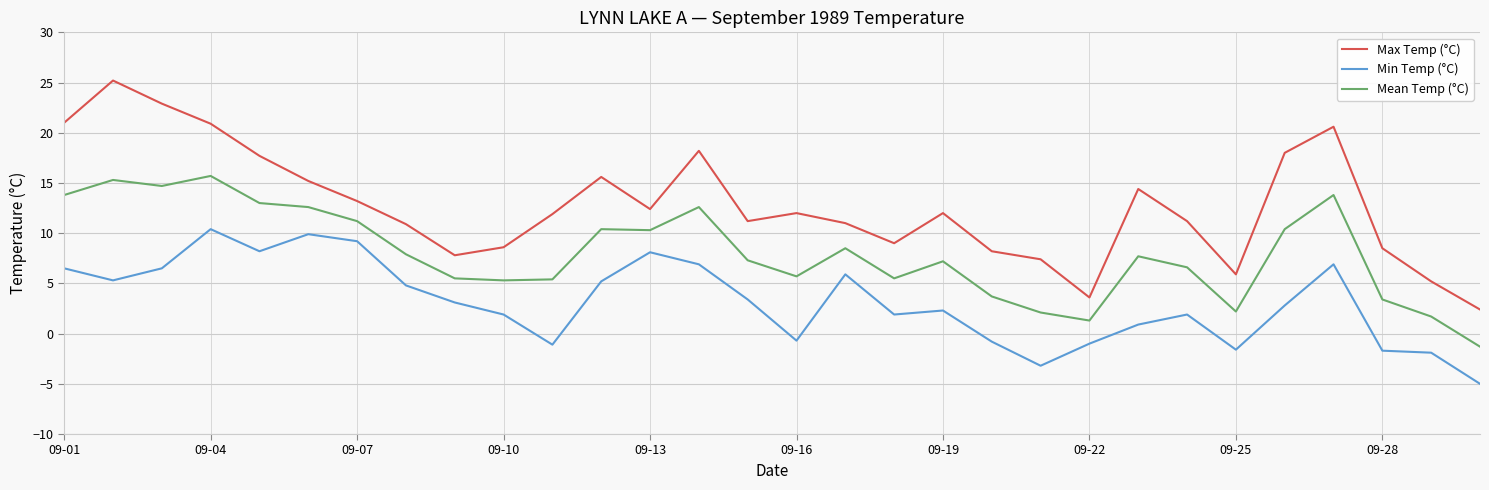

Which series has the largest total across all categories?

Max Temp (°C)